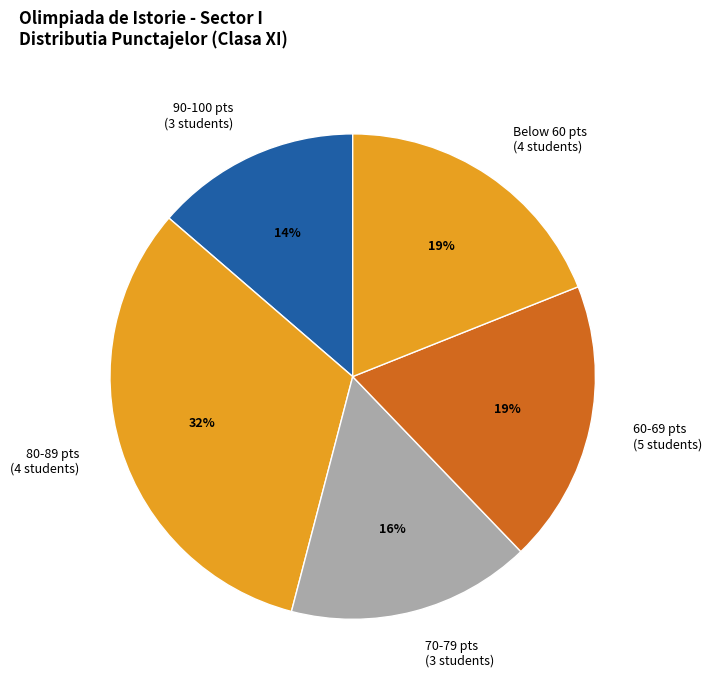

True or false: 80-89 pts (4 students) accounts for 32% of the total.

True